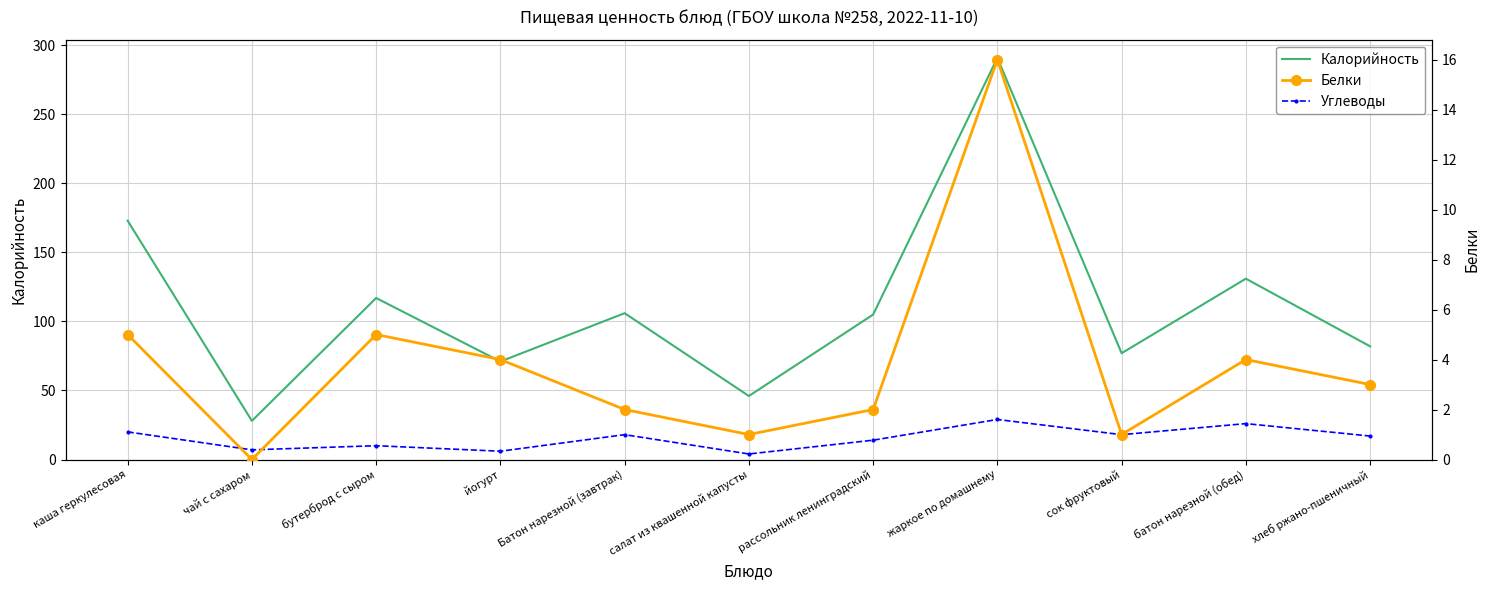

What is the spread (max minus min) of values at чай с сахаром?

28